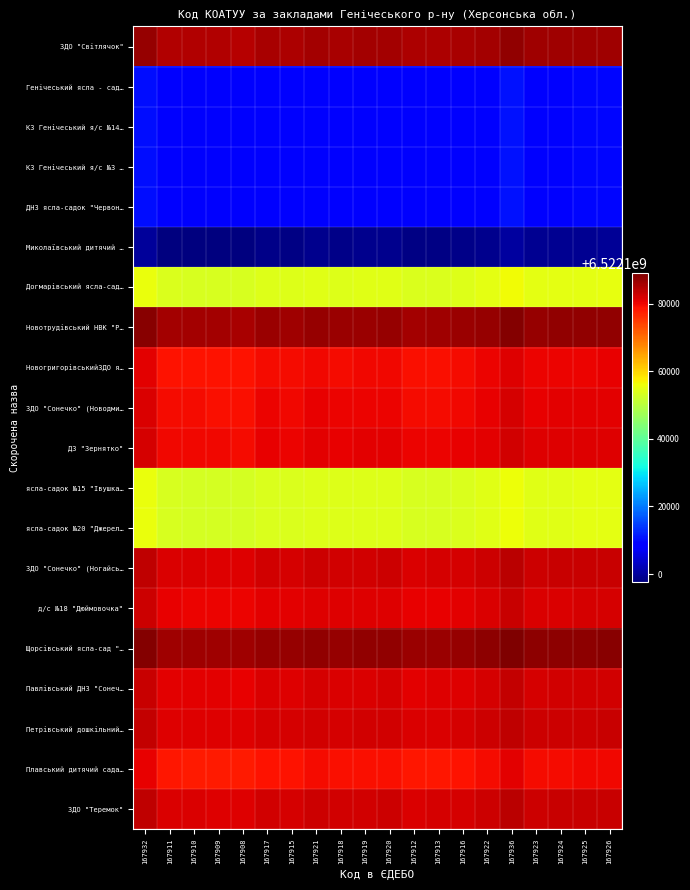

What is the greatest value displayed?

6522188901